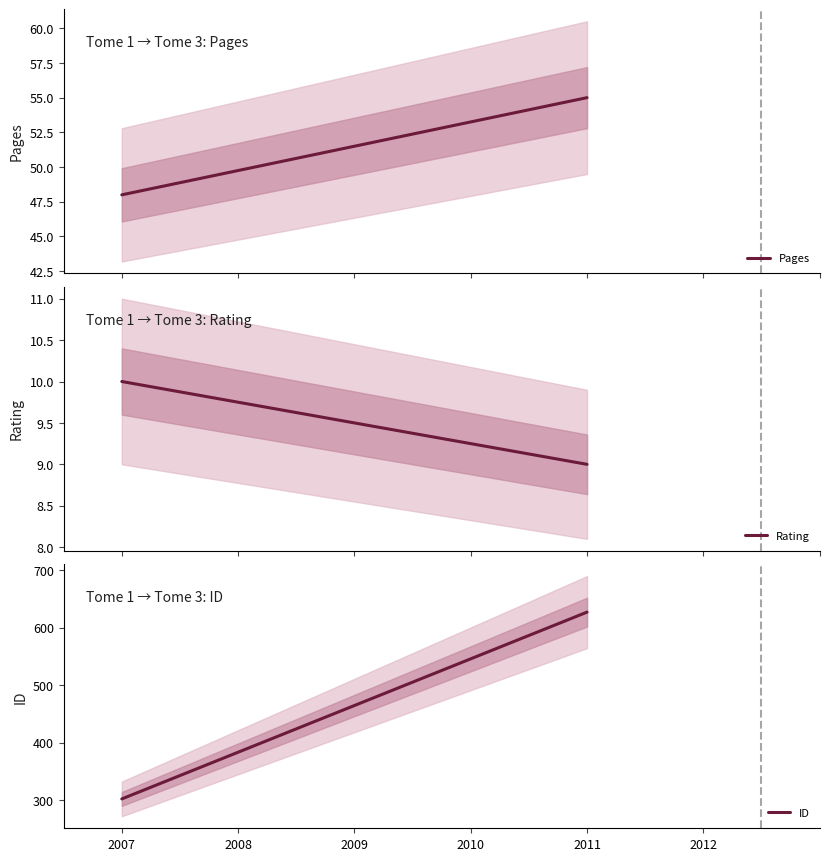

How many distinct data groups are displayed?

3